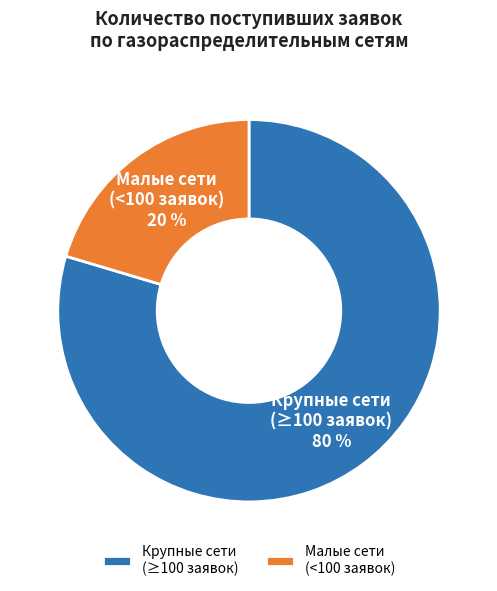

Is it true that Малые сети (<100 заявок) is 13% of the pie?

False